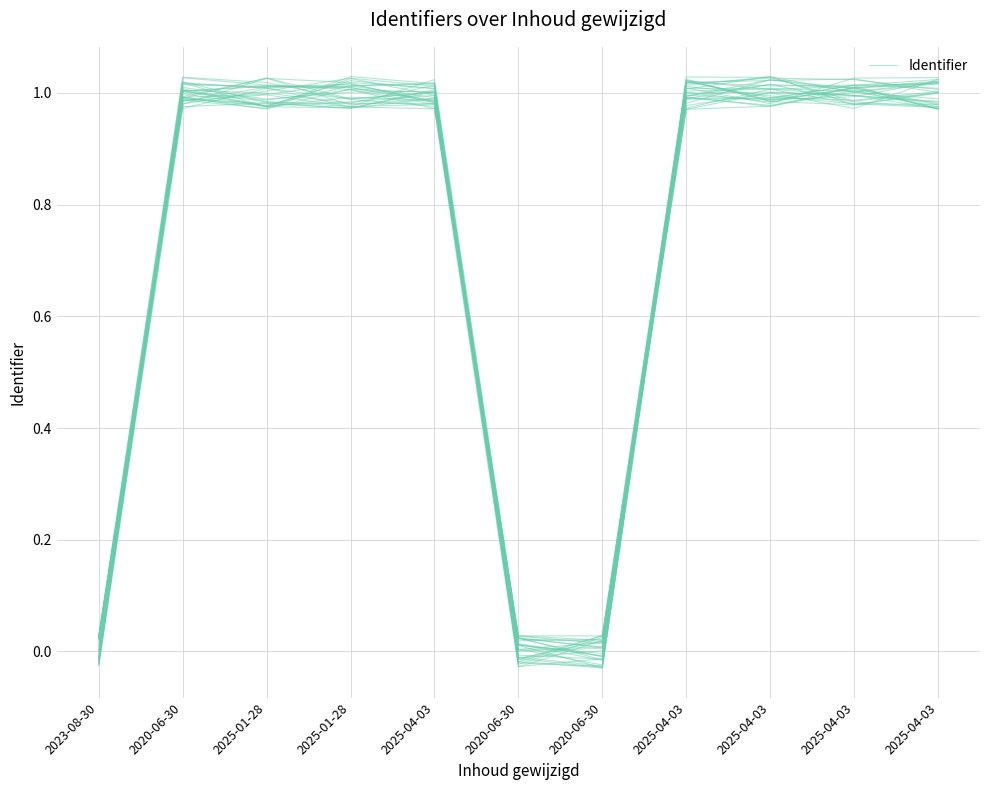

What is the difference between the maximum and minimum values?

1.1